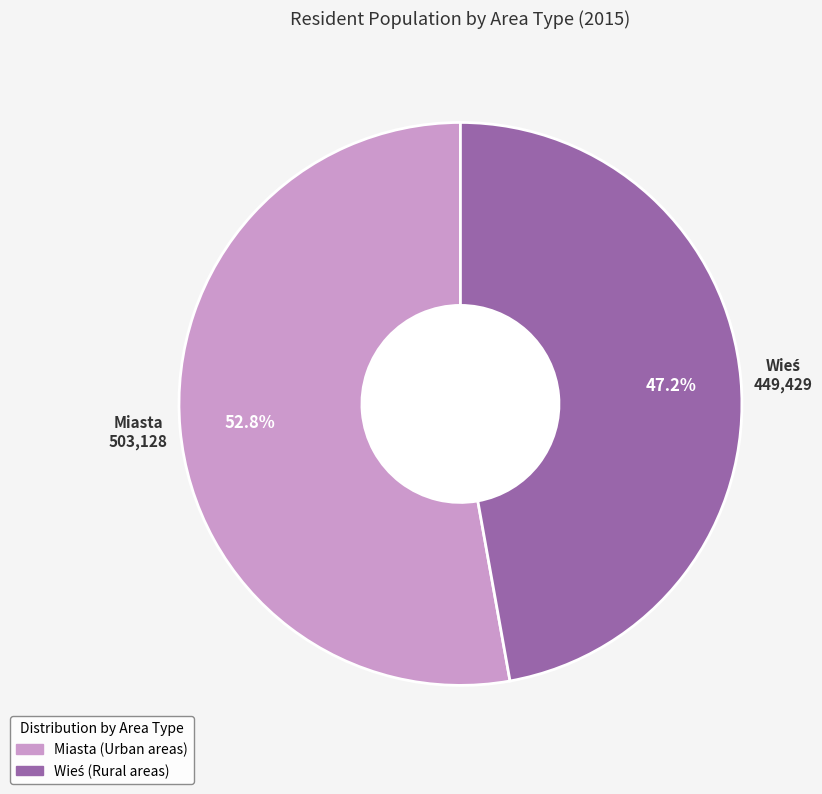

How many segments does this pie chart have?

2